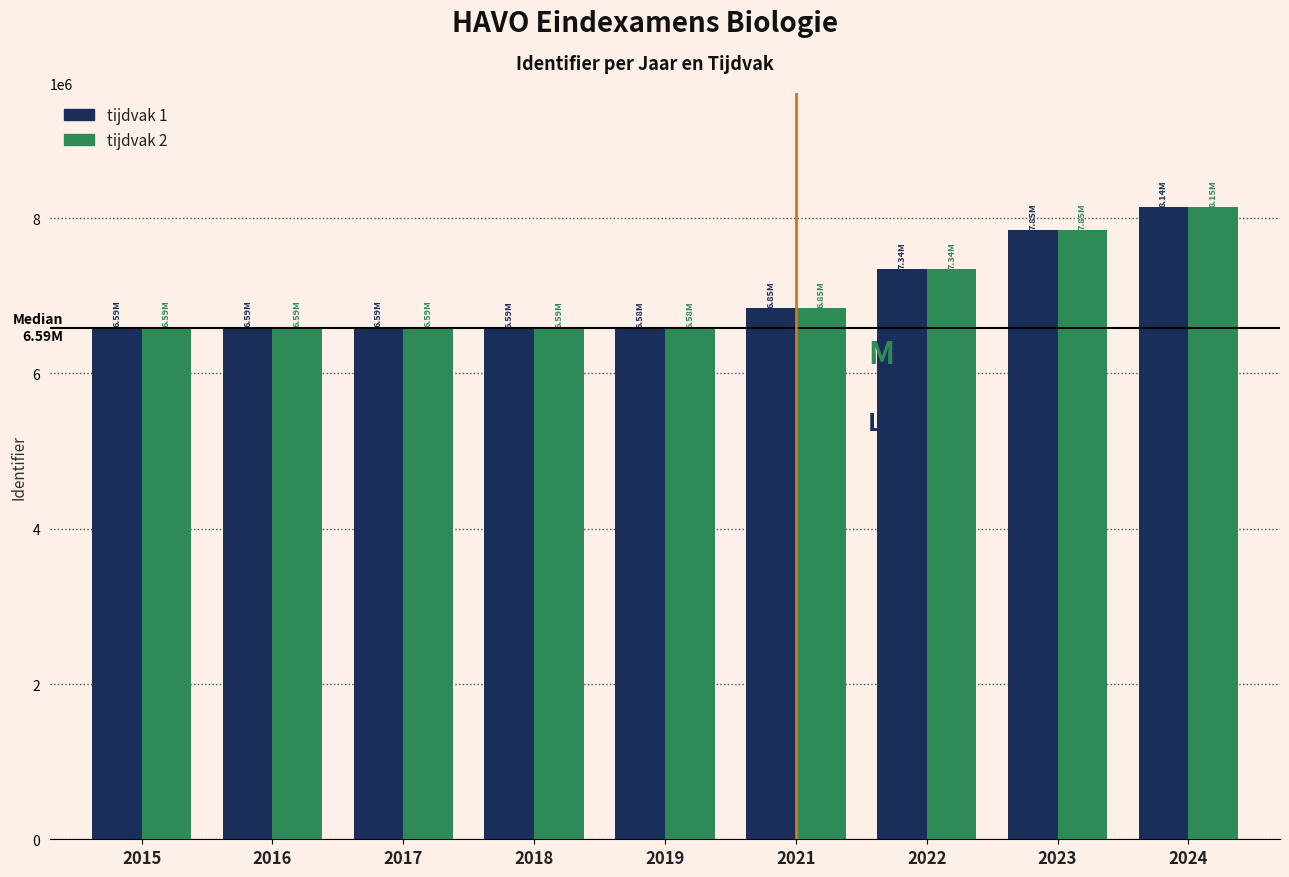

Which category has the highest value in the tijdvak 2 series?

2024